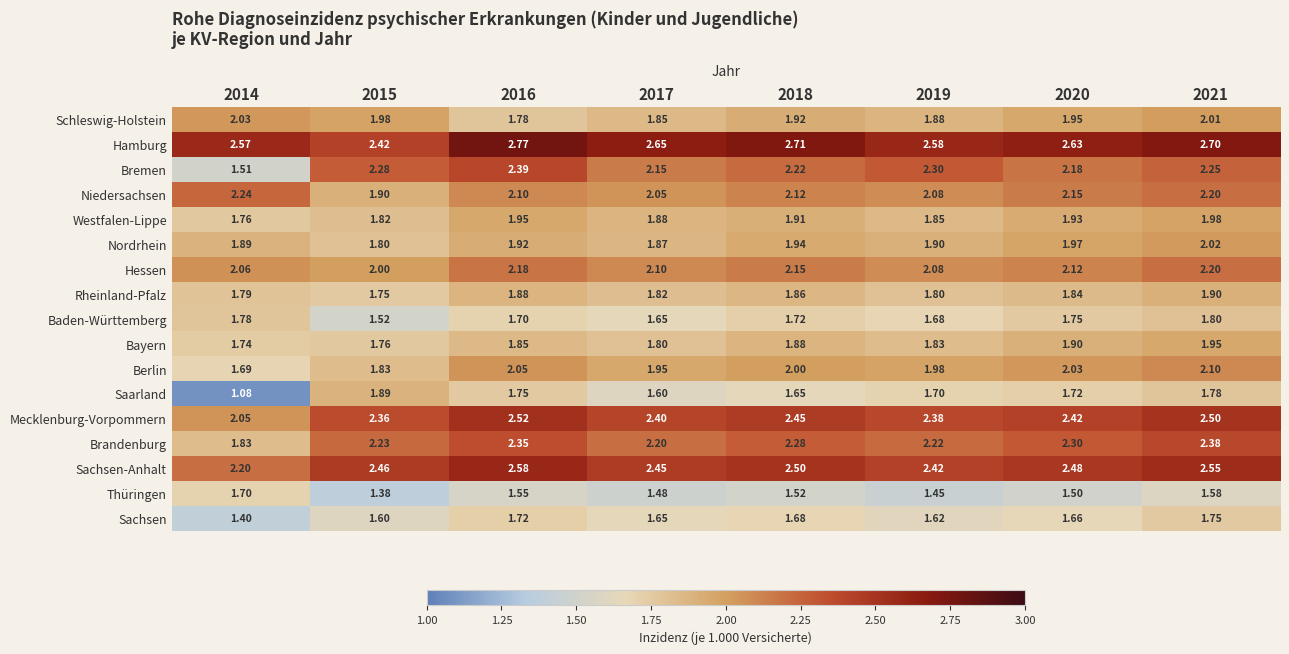

What is the difference between the highest and lowest values at 2016?

1.2